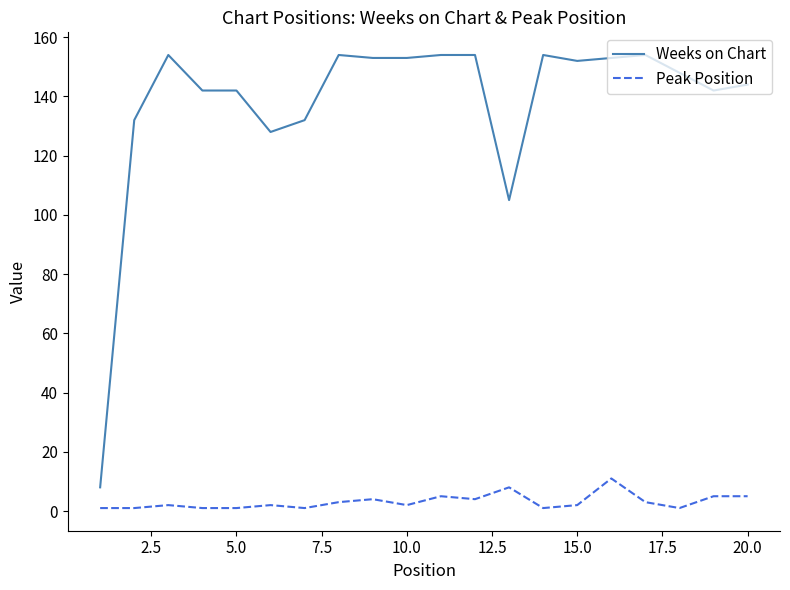

True or false: Peak Position and Weeks on Chart cross at least once.

False